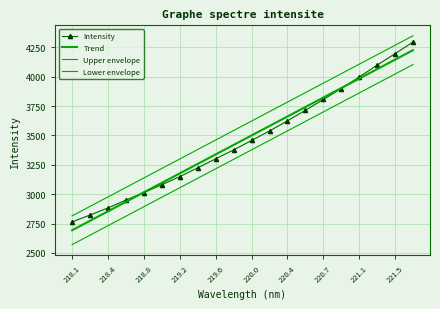

Reading left to right, what are all the values shown in this chart?

Intensity: 2764.2	2823.1	2883.1	2950.2	3014.1	3080.8	3150.1	3224.4	3301.5	3376.9	3457.2	3538.1	3624.5	3713.6	3805.9	3899.2	3997.4	4098.1	4195.6	4294.0
Trend: 2693.5	2774.1	2854.8	2935.5	3016.2	3096.8	3177.5	3258.1	3338.8	3419.4	3500.0	3580.7	3661.2	3741.9	3822.5	3903.1	3983.6	4064.2	4144.8	4225.3
Upper envelope: 2815.8	2896.5	2977.2	3057.9	3138.5	3219.2	3299.8	3380.5	3461.2	3541.8	3622.4	3703.0	3783.6	3864.3	3944.9	4025.4	4106.0	4186.6	4267.2	4347.7
Lower envelope: 2571.1	2651.7	2732.4	2813.1	2893.8	2974.4	3055.1	3135.7	3216.4	3297.0	3377.6	3458.3	3538.9	3619.5	3700.1	3780.7	3861.3	3941.8	4022.4	4102.9